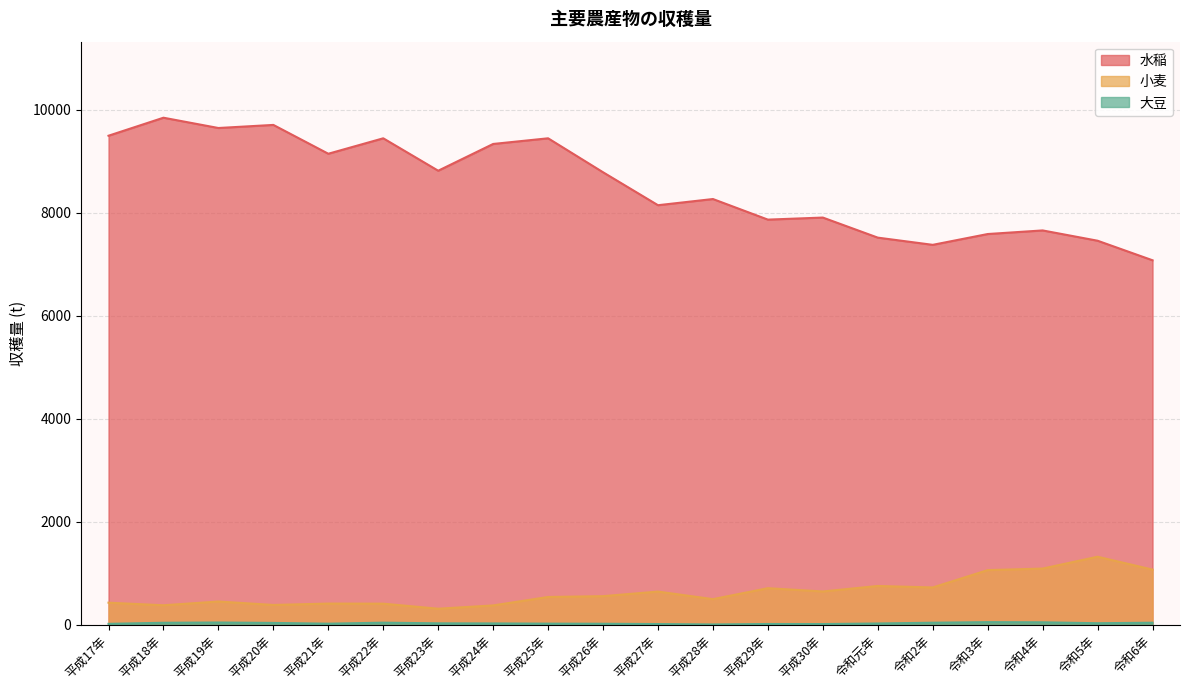

What position from the right is 平成18年?

19